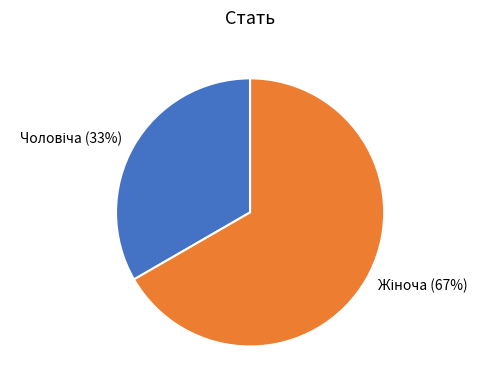

To the nearest percent, what is the average slice percentage?

50%